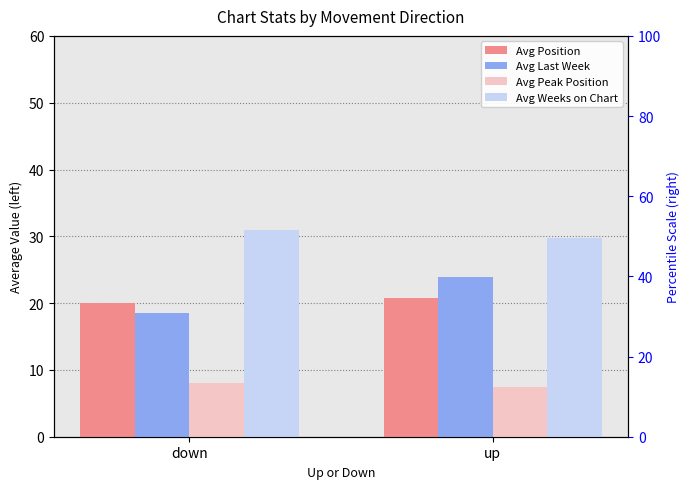

What is the minimum value shown in the chart?

7.4